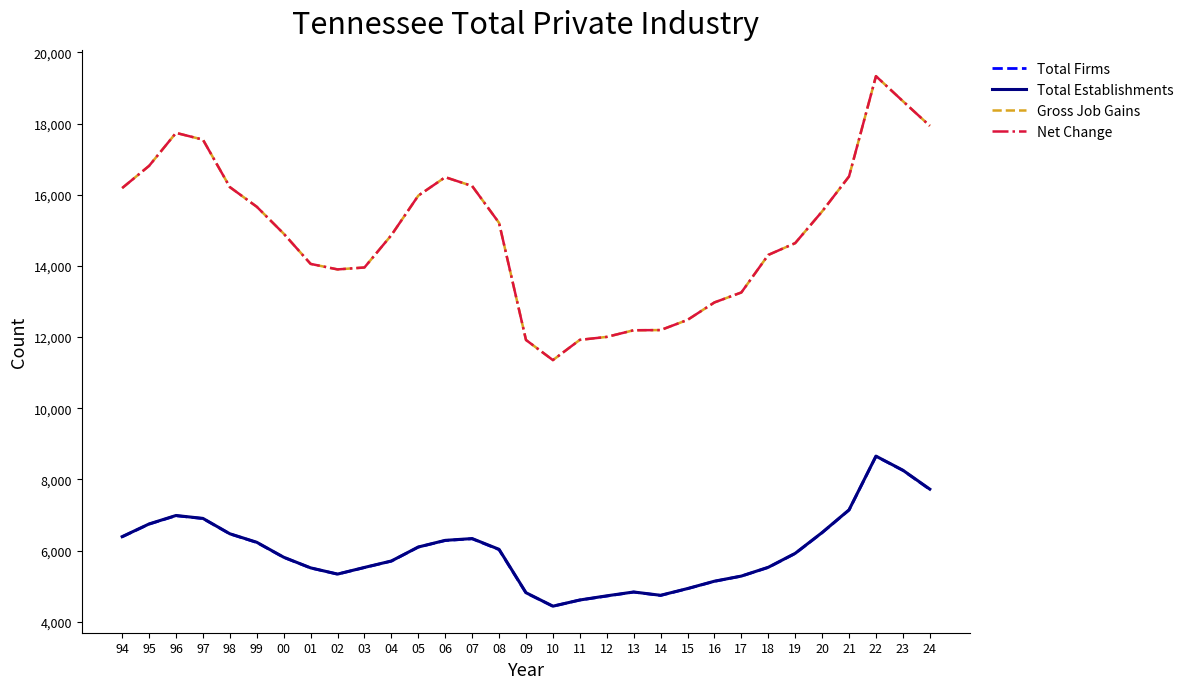

Which series changed the most between 01 and 10?

Gross Job Gains